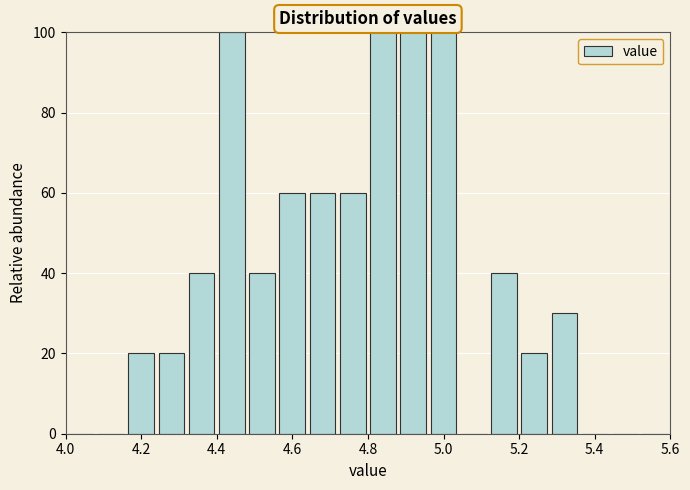

Reading left to right, list every bar in this chart as the range it spans on the x-axis followed by its height. The values are not printed on the chart, so give them approximately, as read against the axis.

4.00 to 4.08: 0
4.08 to 4.16: 0
4.16 to 4.24: 20
4.24 to 4.32: 20
4.32 to 4.40: 40
4.40 to 4.48: 100
4.48 to 4.56: 40
4.56 to 4.64: 60
4.64 to 4.72: 60
4.72 to 4.80: 60
4.80 to 4.88: 100
4.88 to 4.96: 100
4.96 to 5.04: 100
5.04 to 5.12: 0
5.12 to 5.20: 40
5.20 to 5.28: 20
5.28 to 5.36: 30
5.36 to 5.44: 0
5.44 to 5.52: 0
5.52 to 5.60: 0